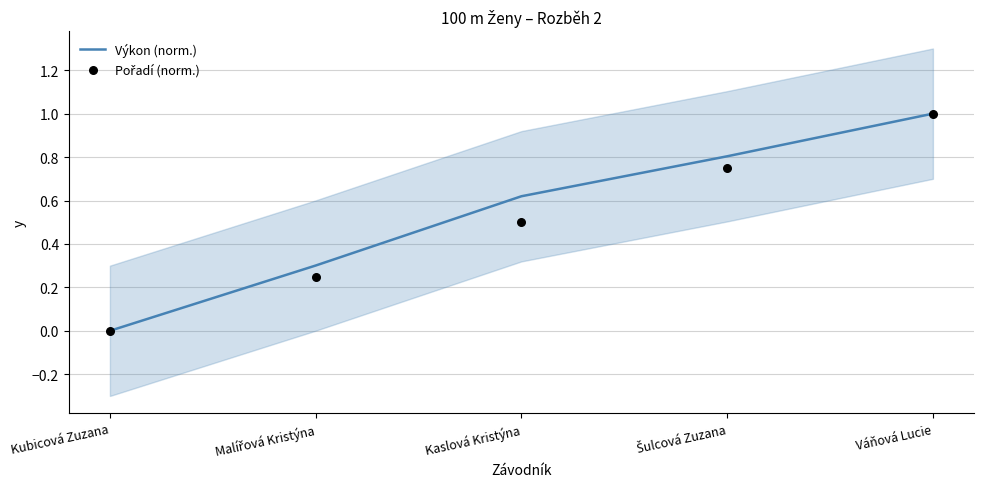

At how many categories does at least one series exceed 0?

4